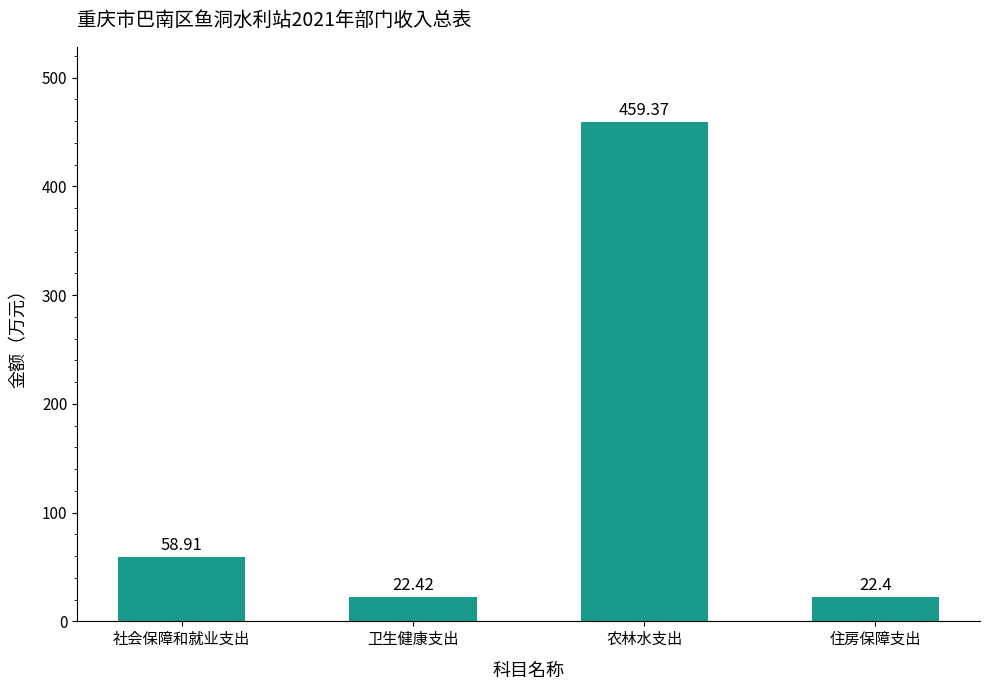

What is the value of the 3rd bar from the left?

459.4